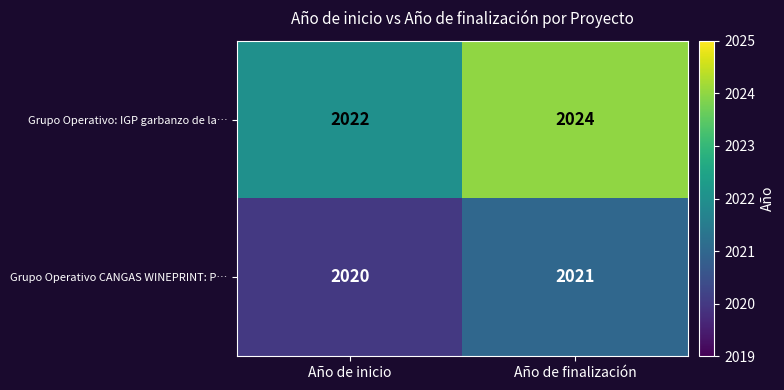

Which label corresponds to the smallest value in the chart?

Año de inicio